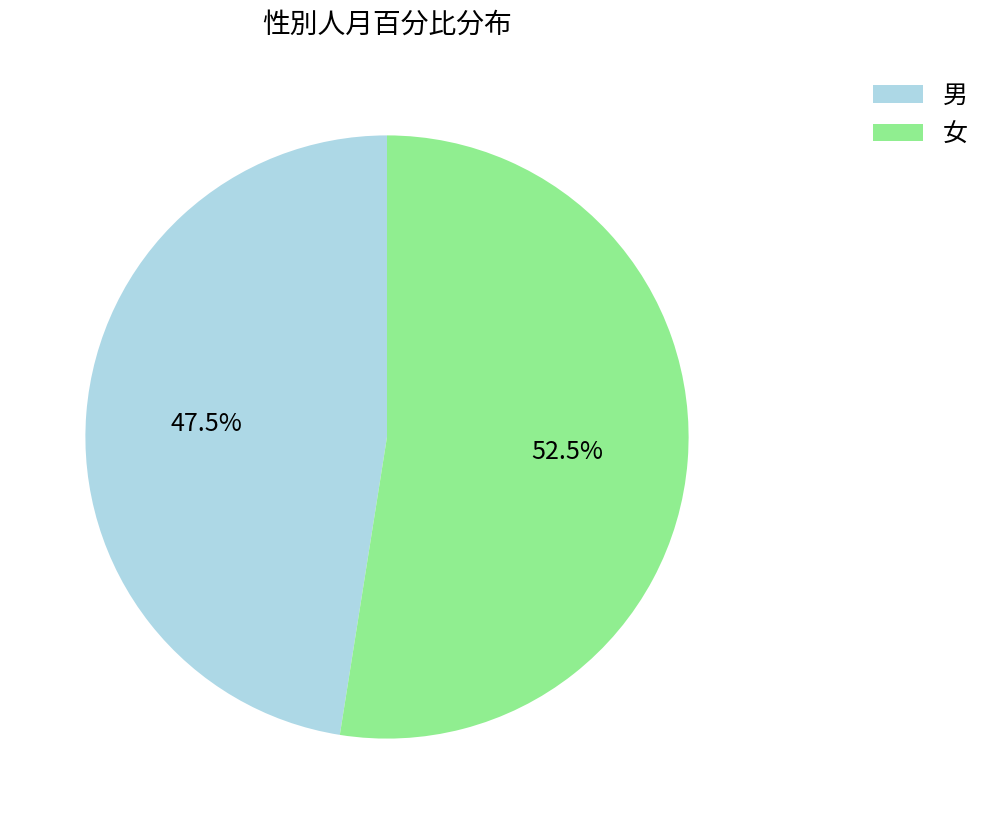

Which has a higher value, 男 or 女?

女